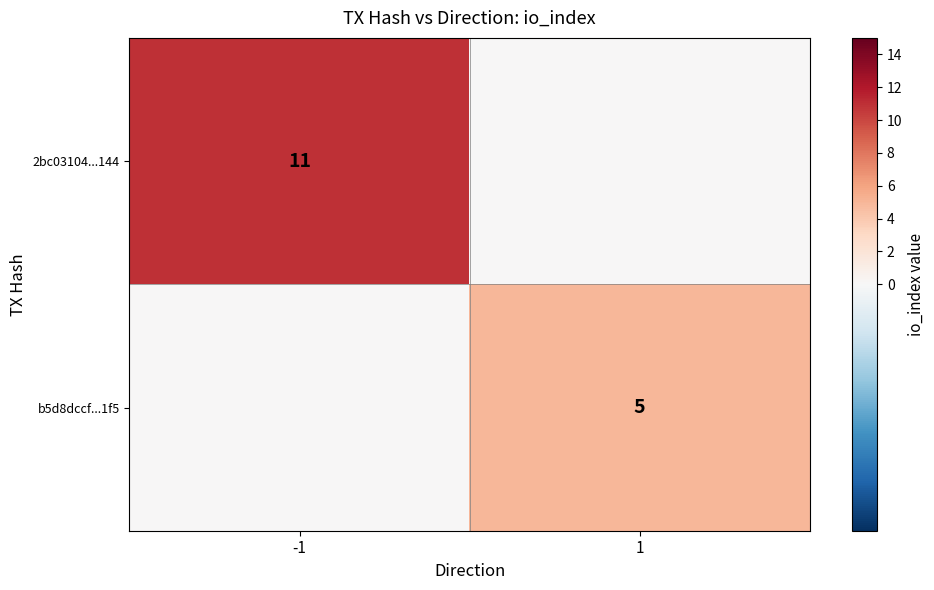

Is the value of b5d8dccf...1f5 at 1 greater than the value of 2bc03104...144 at -1?

No